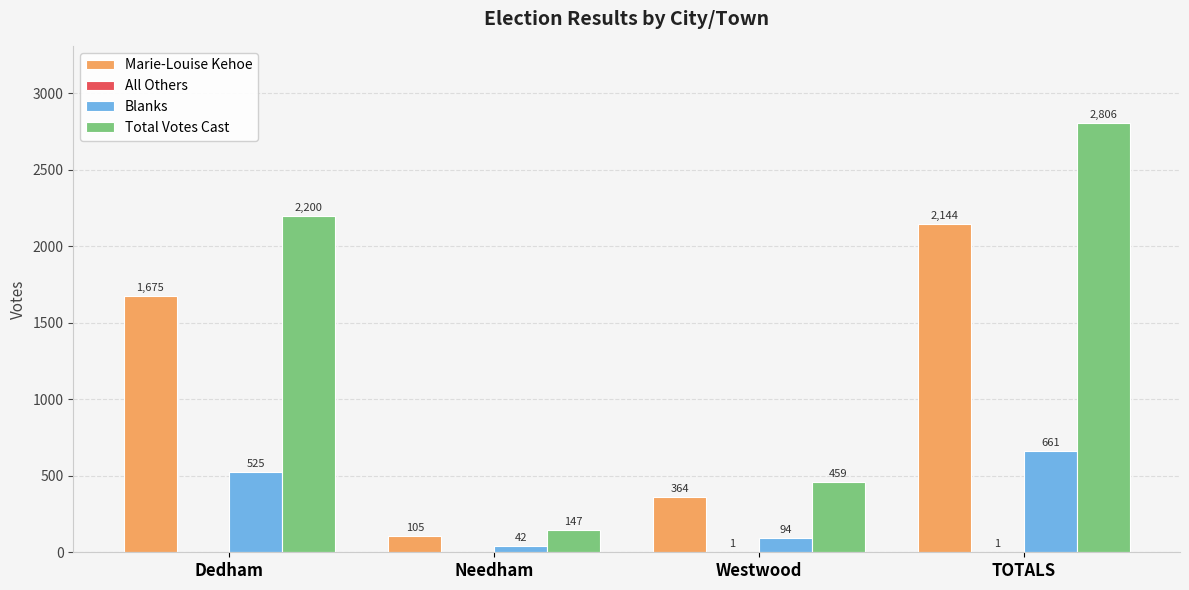

Which label corresponds to the largest value in the chart?

TOTALS